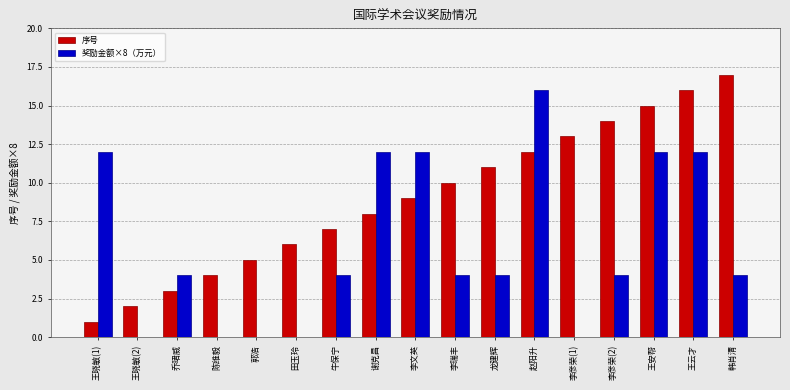

How many groups of bars are there?

17